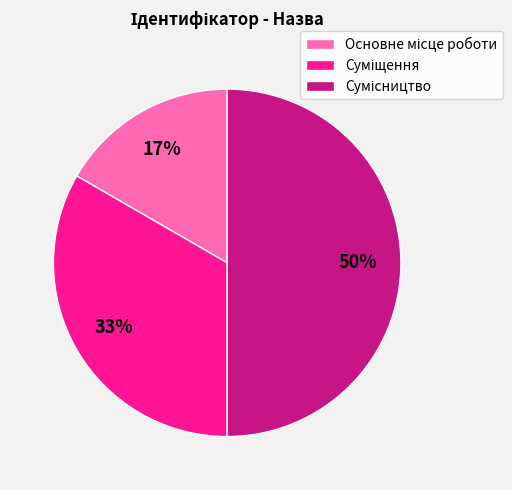

To the nearest percent, what is the average slice percentage?

33%